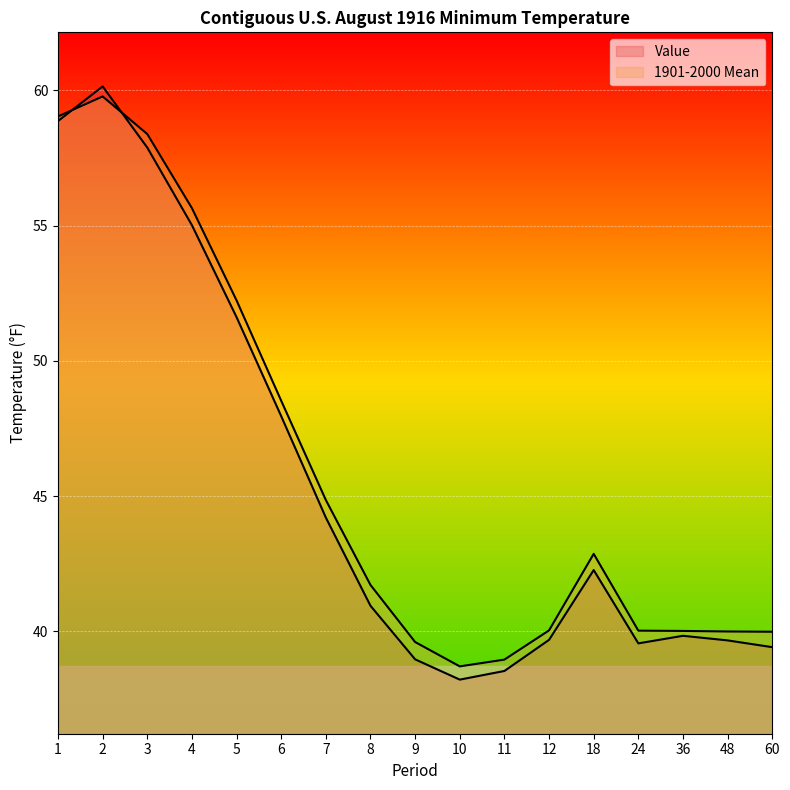

How many data points does each series have?

17